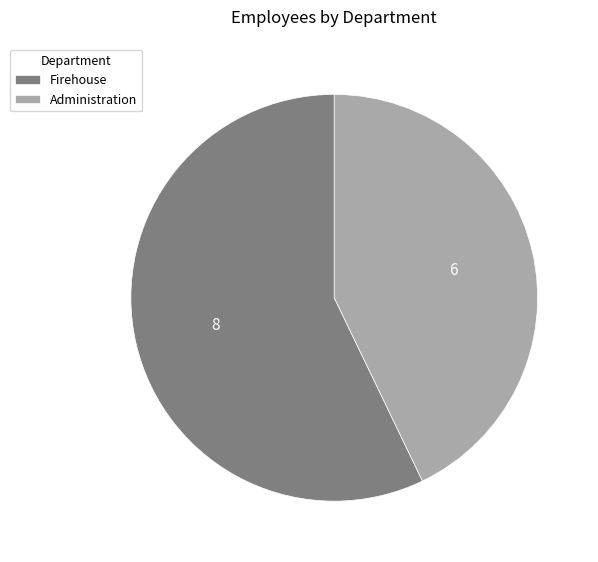

Combined, do Administration and Firehouse account for over 50%?

Yes